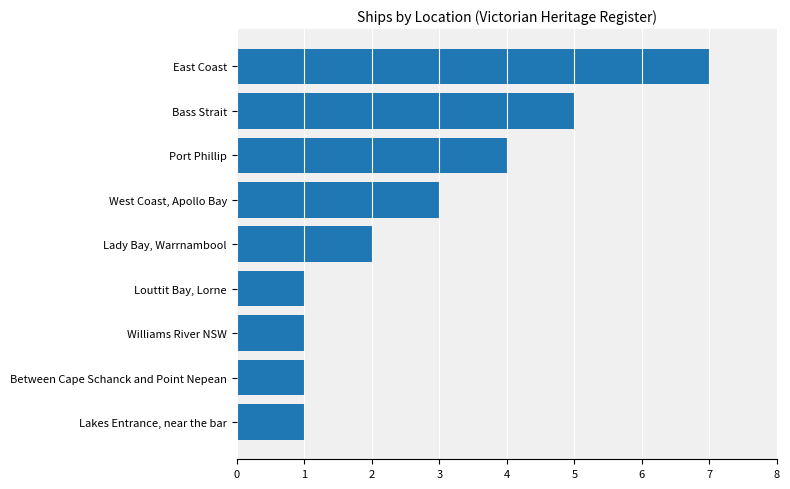

True or false: the data shows 1 at Lady Bay, Warrnambool.

False